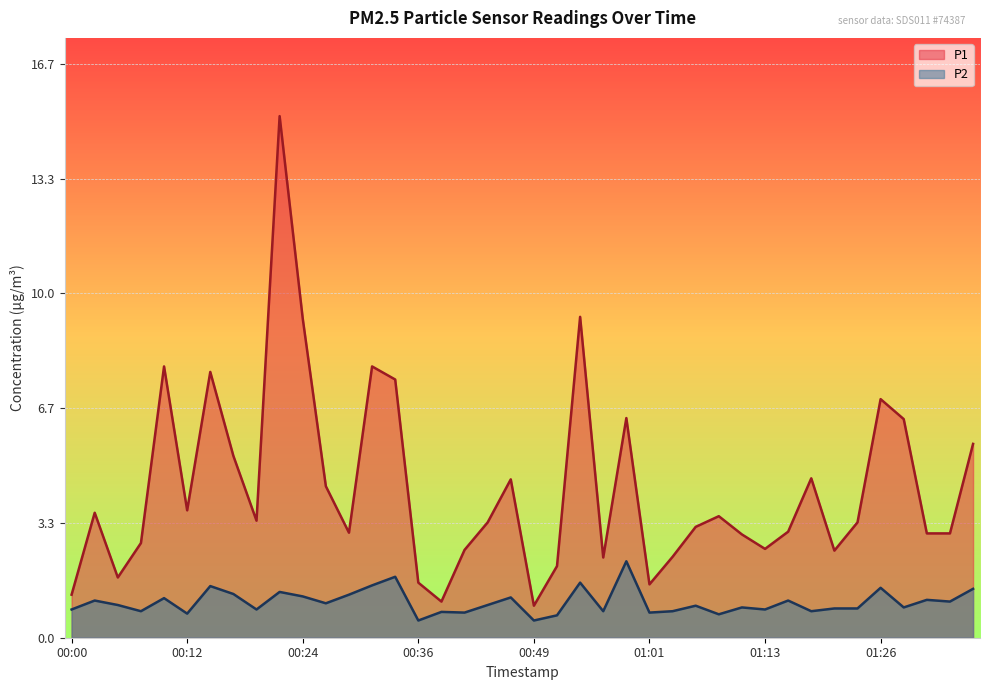

List the series in order of their overall mean, lowest first.

P2, P1